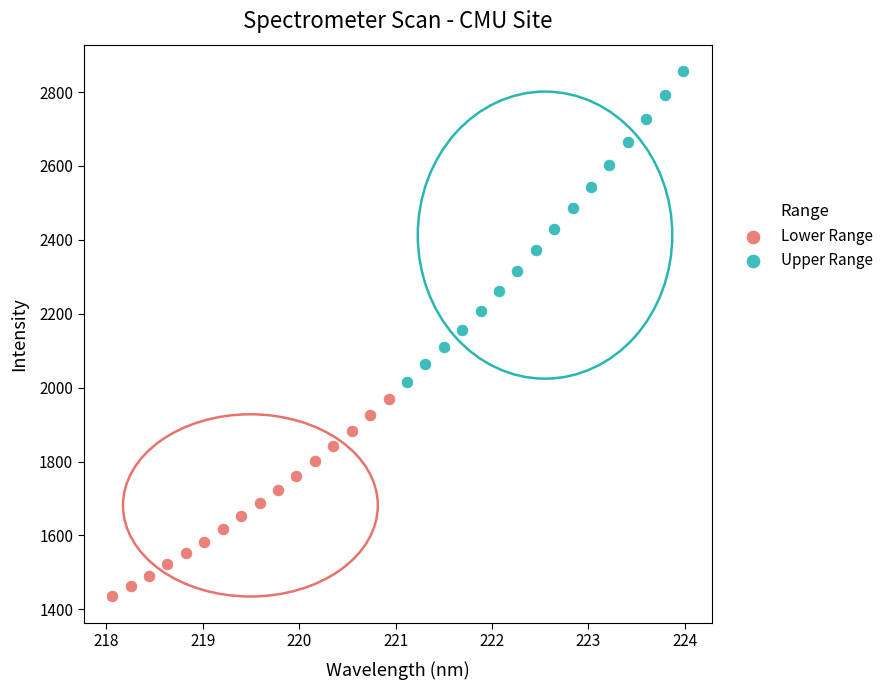

Which series contains the highest Y value?

Upper Range